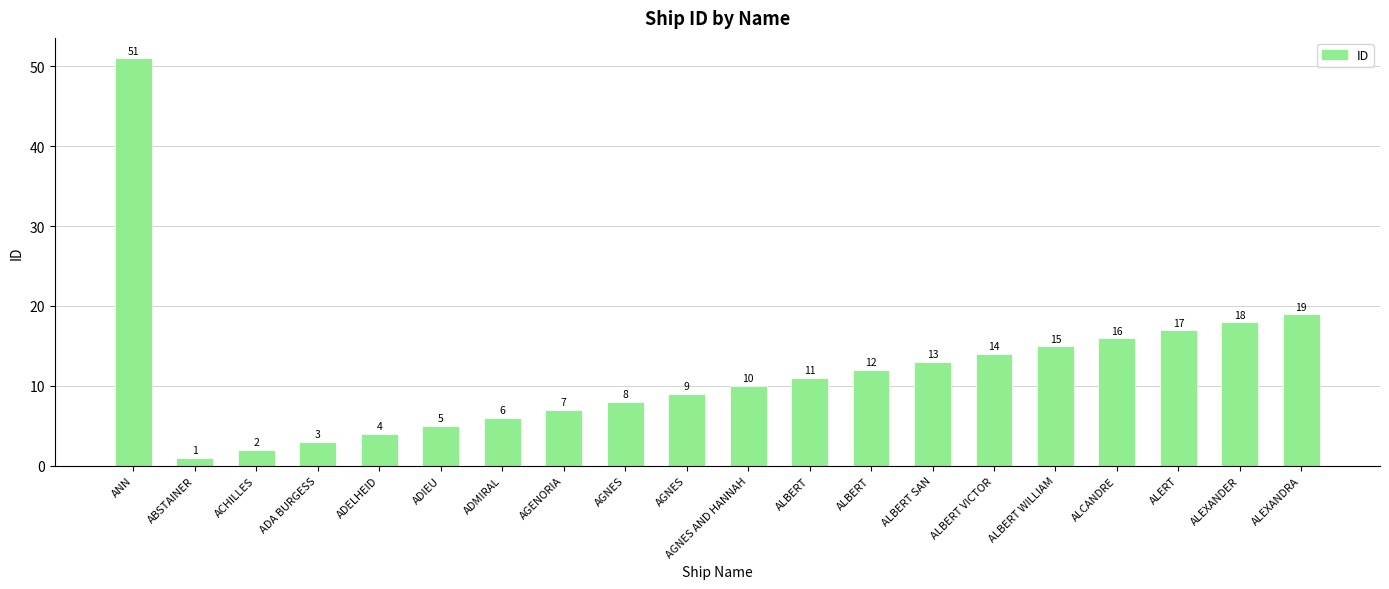

Reading left to right, transcribe all the data shown in this chart.

51	1	2	3	4	5	6	7	8	9	10	11	12	13	14	15	16	17	18	19